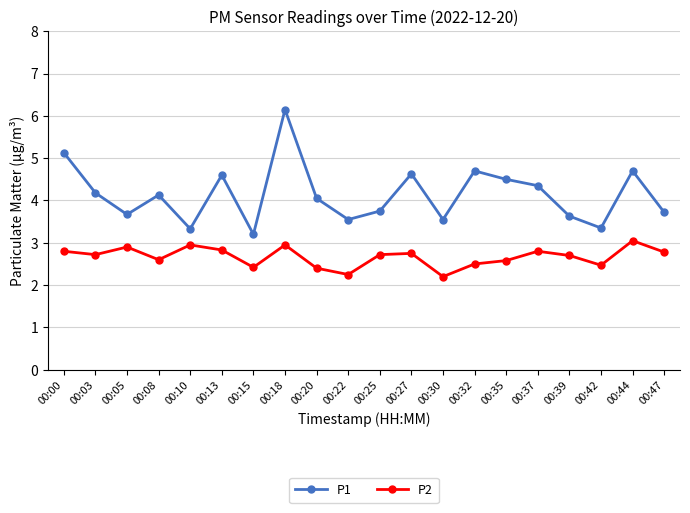

Which series has the widest spread of values?

P1